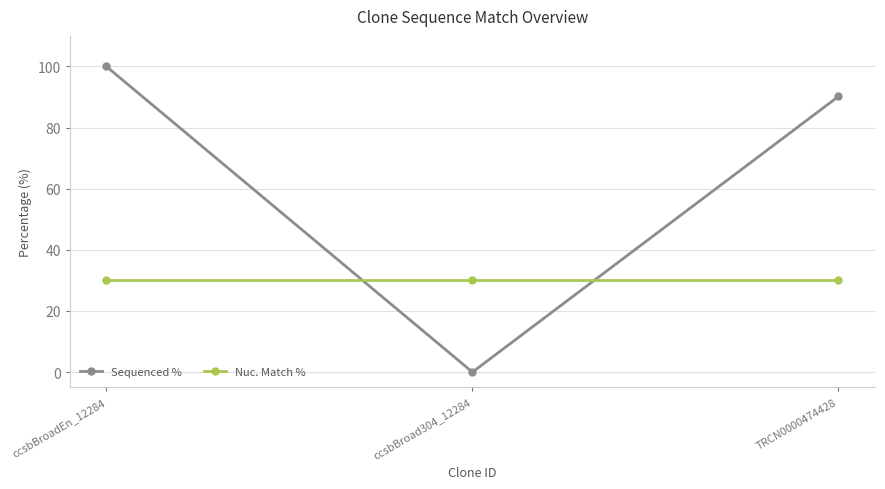

Where does the Sequenced % series first go above 90?

ccsbBroadEn_12284